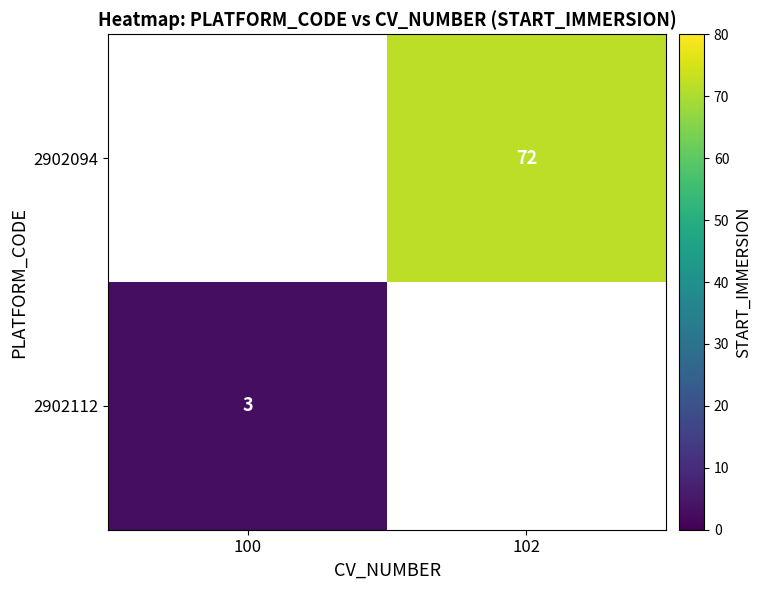

Is the value of 2902112 at 100 greater than the value of 2902094 at 100?

No